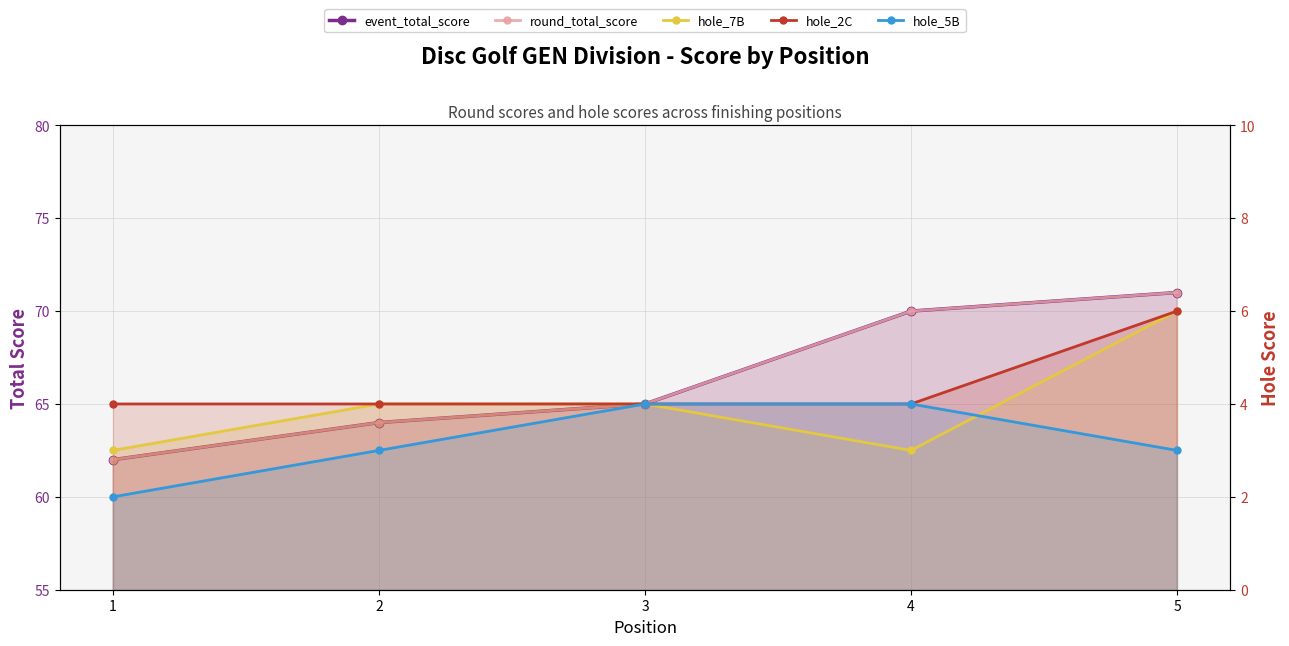

Reading right to left, list all the values displayed in this chart.

event_total_score: 5=71	4=70	3=65	2=64	1=62
round_total_score: 5=71	4=70	3=65	2=64	1=62
hole_7B: 5=6	4=3	3=4	2=4	1=3
hole_2C: 5=6	4=4	3=4	2=4	1=4
hole_5B: 5=3	4=4	3=4	2=3	1=2